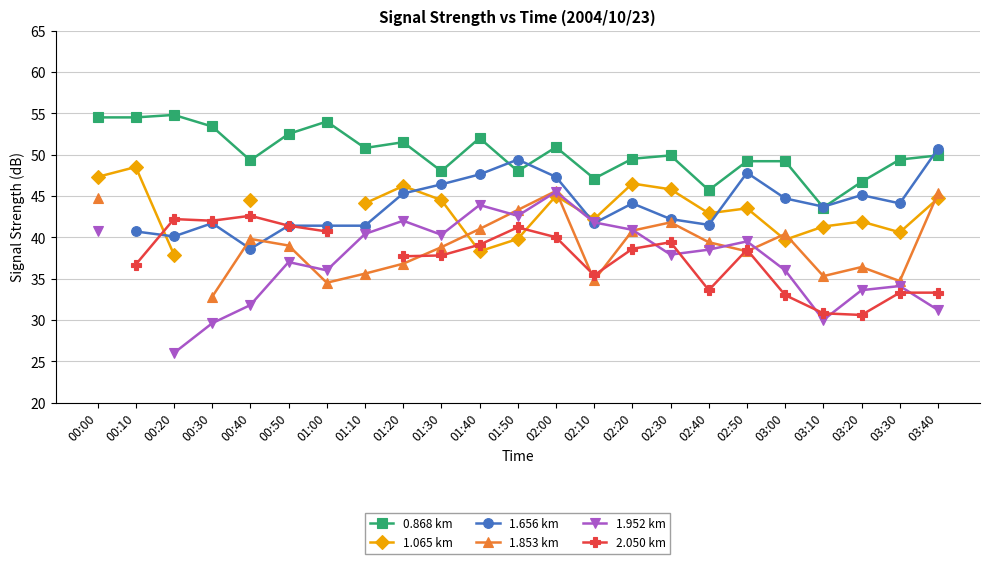

What position from the right is 01:10?

16